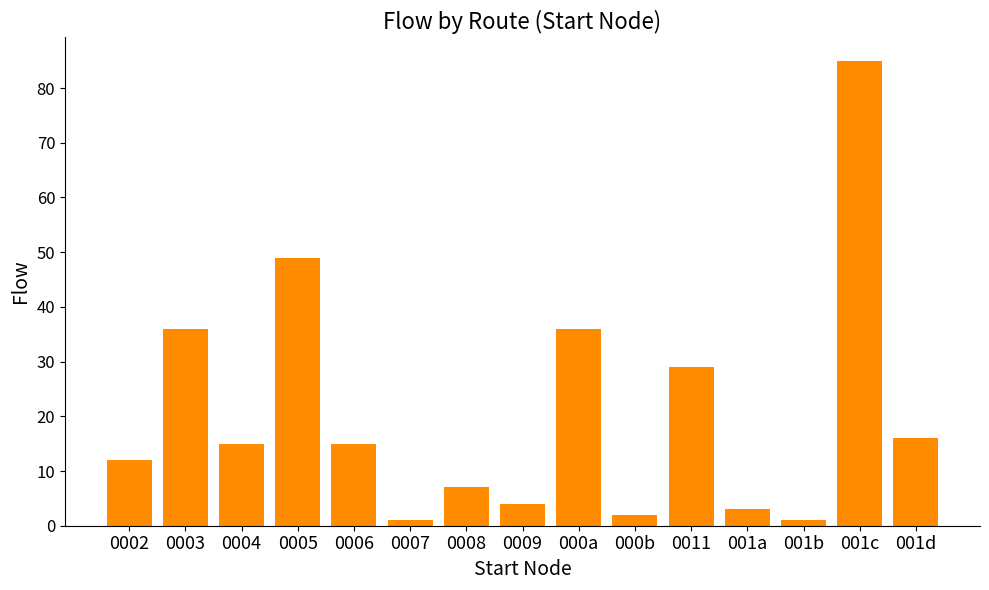

Count the number of categories in the chart.

15